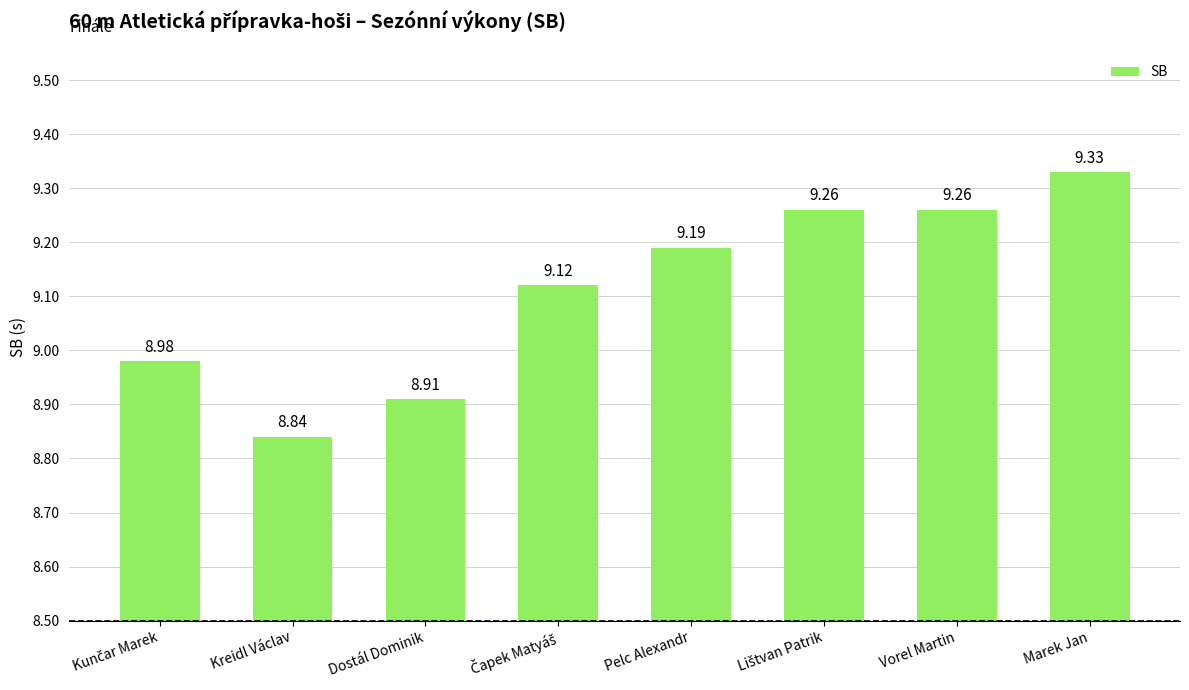

Does the chart contain any negative values?

No